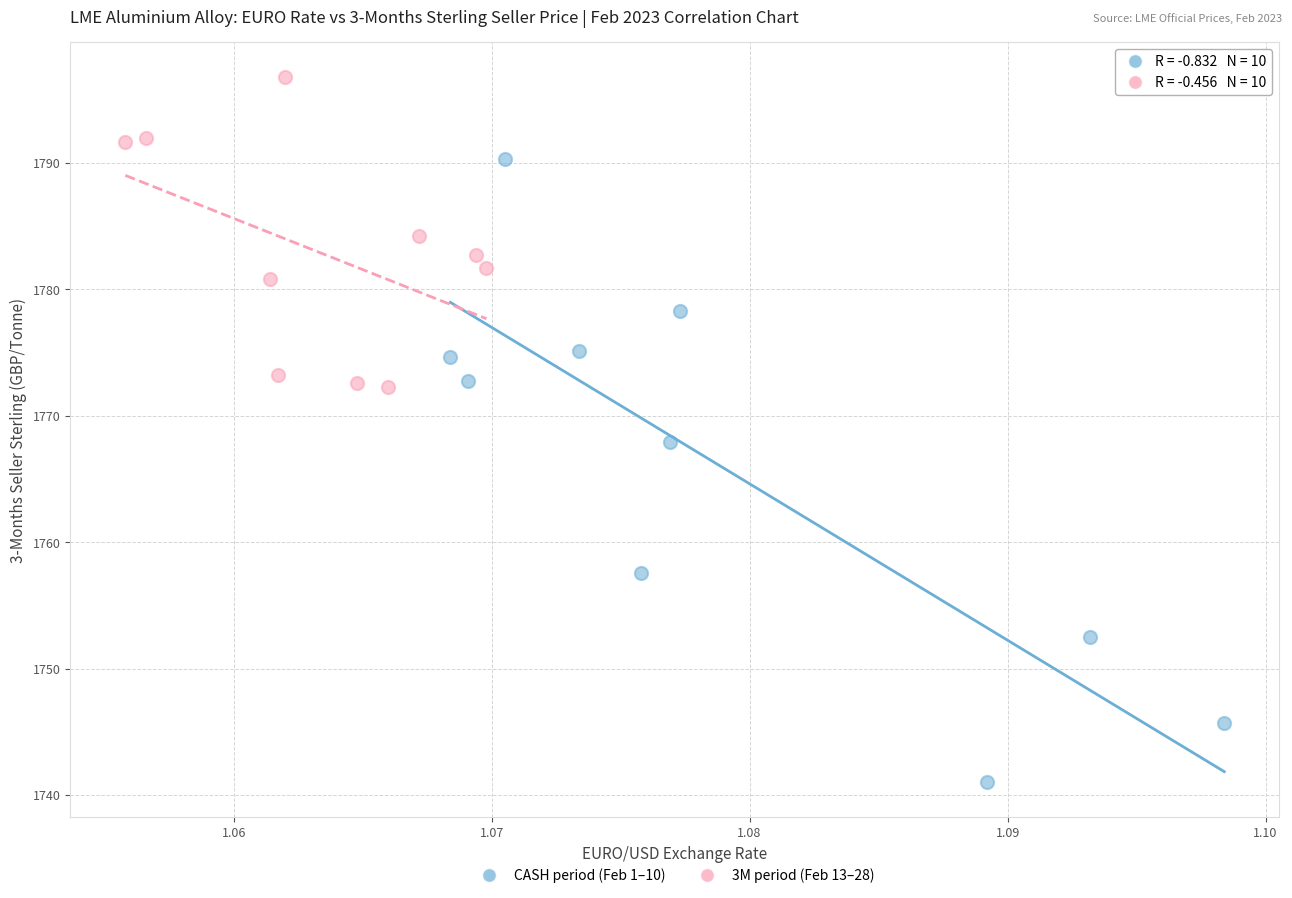

Which series reaches the minimum Y coordinate?

CASH period (Feb 1–10)